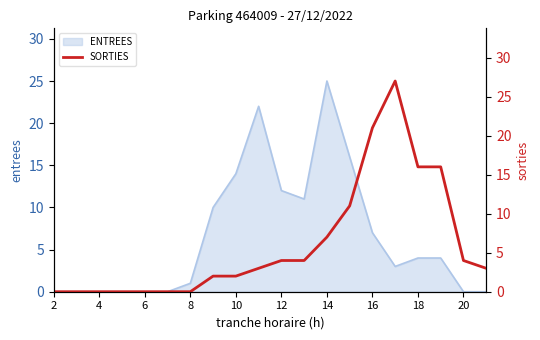

Which category has the highest value in the ENTREES series?

14